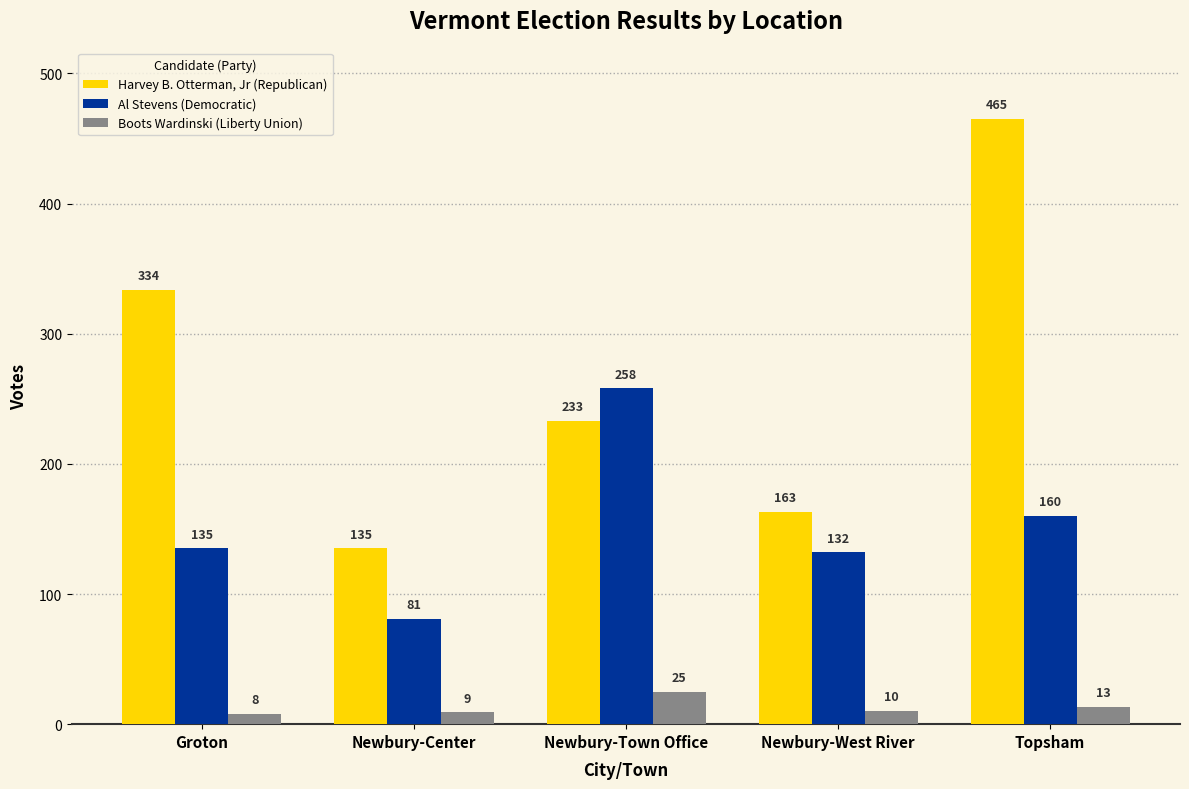

Reading right to left, what are all the values shown in this chart?

Harvey B. Otterman, Jr (Republican): 465	163	233	135	334
Al Stevens (Democratic): 160	132	258	81	135
Boots Wardinski (Liberty Union): 13	10	25	9	8